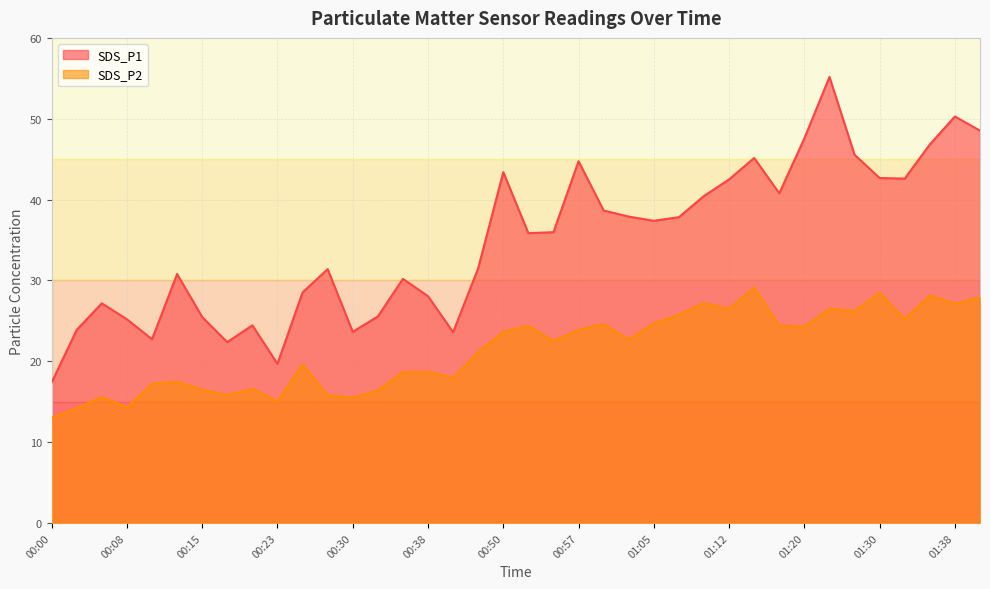

How many values in the SDS_P2 series exceed 22?

20